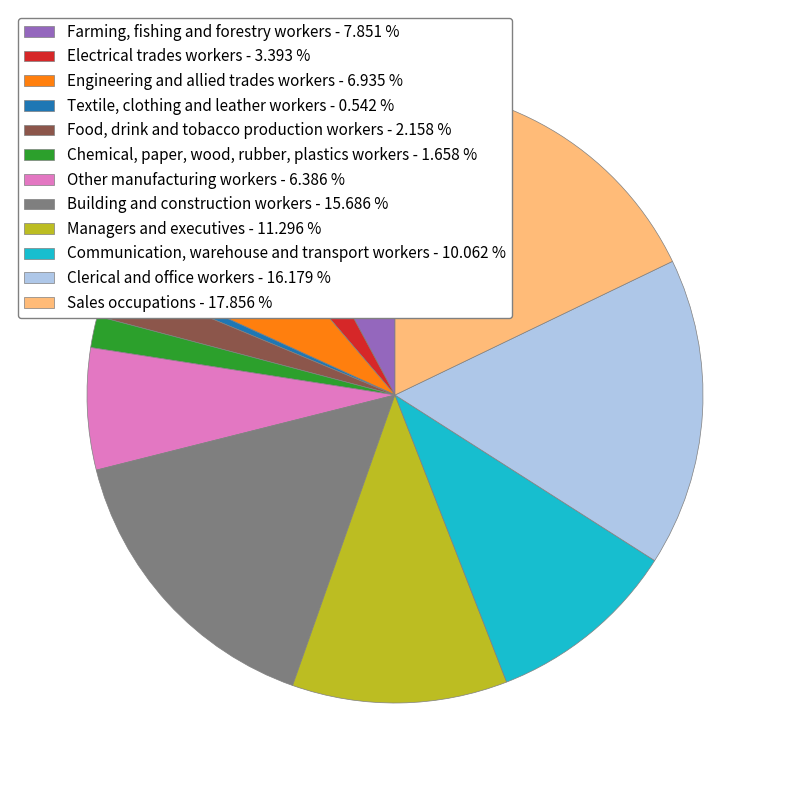

Do Engineering and allied trades workers - 6.935 % and Food, drink and tobacco production workers - 2.158 % together represent more than half of the pie?

No